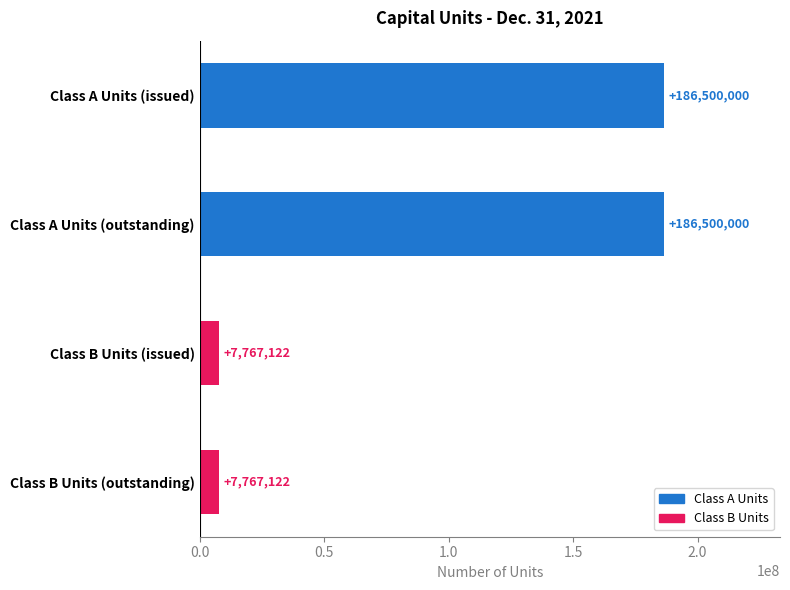

The value at Class A Units (outstanding) is 322213029. True or false?

False